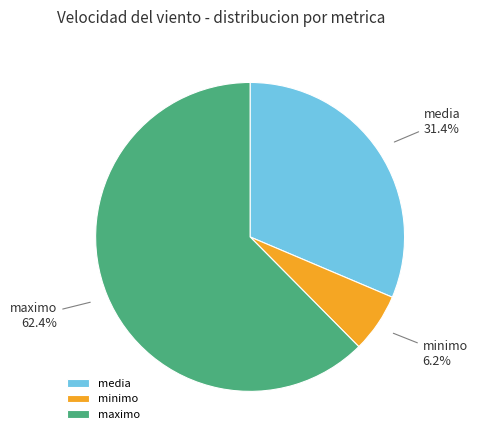

Is there a majority slice in this chart?

Yes